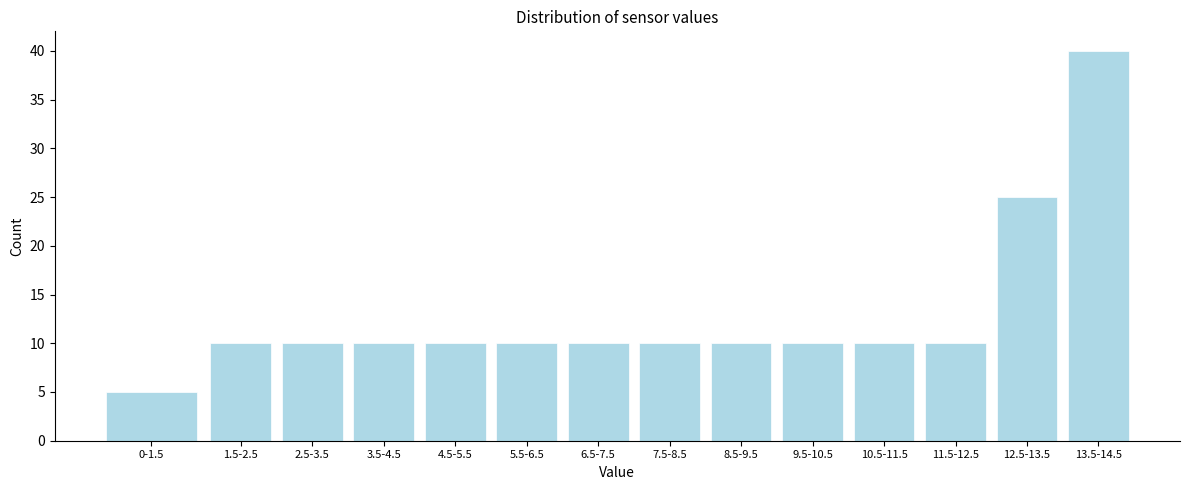

Reading left to right, what are all the values shown in this chart?

0-1.5=5	1.5-2.5=10	2.5-3.5=10	3.5-4.5=10	4.5-5.5=10	5.5-6.5=10	6.5-7.5=10	7.5-8.5=10	8.5-9.5=10	9.5-10.5=10	10.5-11.5=10	11.5-12.5=10	12.5-13.5=25	13.5-14.5=40